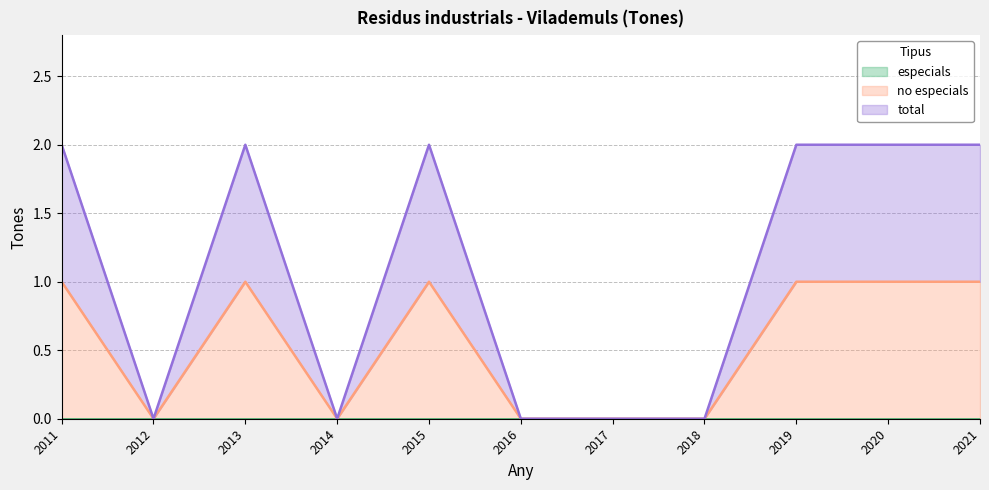

How many interior local peaks does the total series have?

2